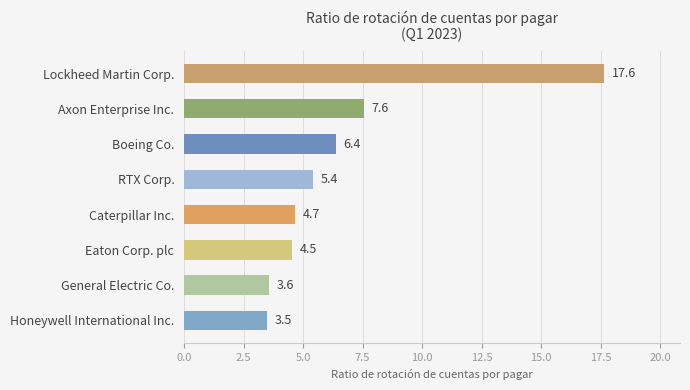

What value does the data have at General Electric Co.?

3.6